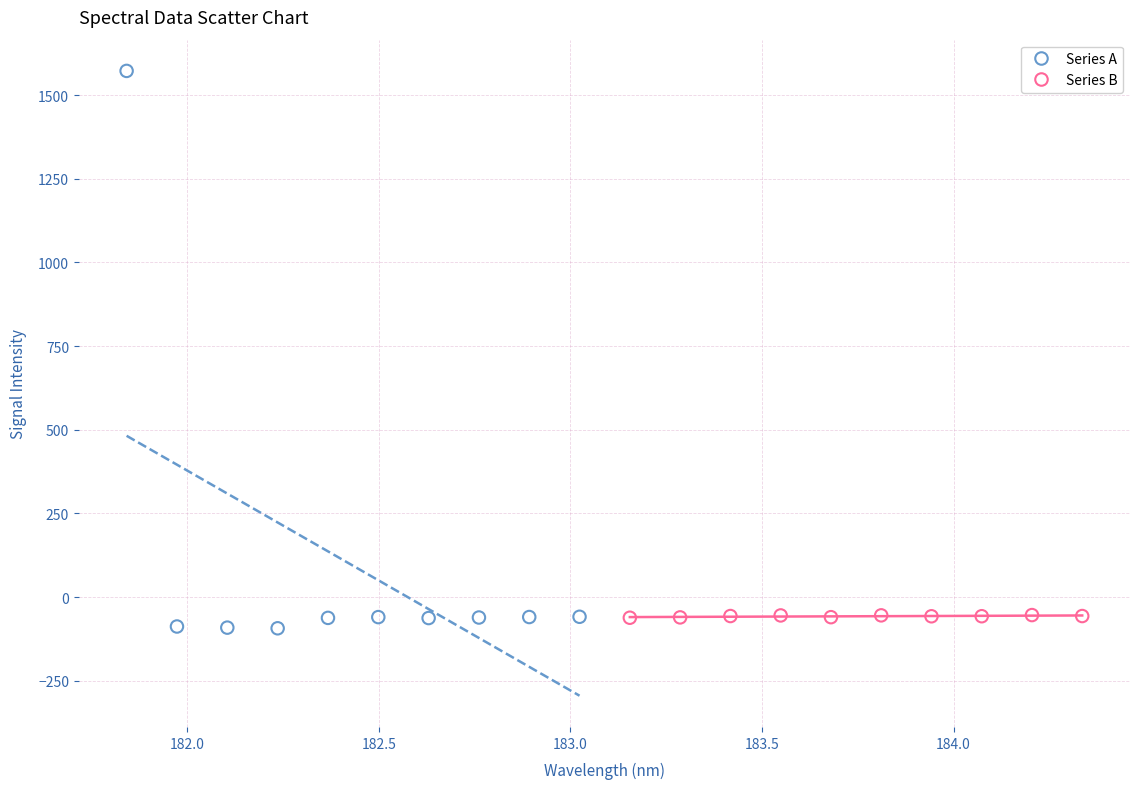

Which series has the widest spread of Y values?

Series A